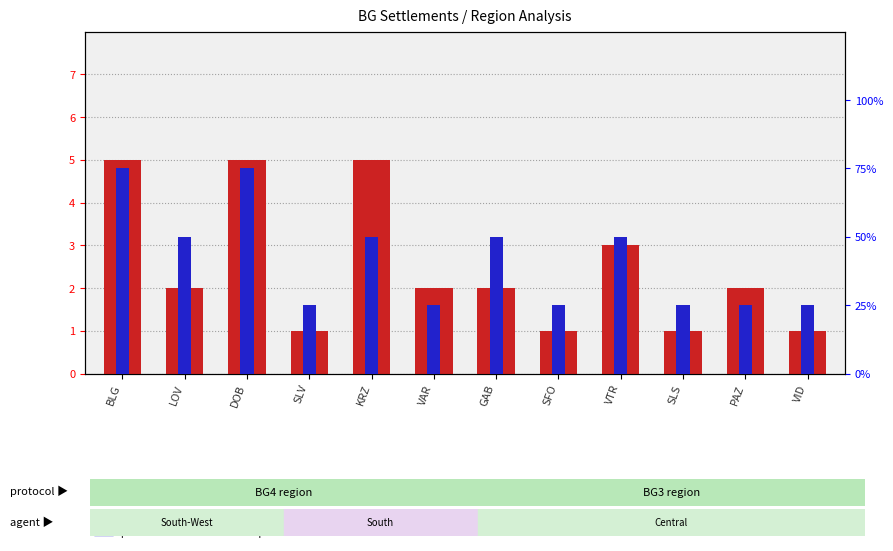

The transformed count series shows 2 at SLS. True or false?

False